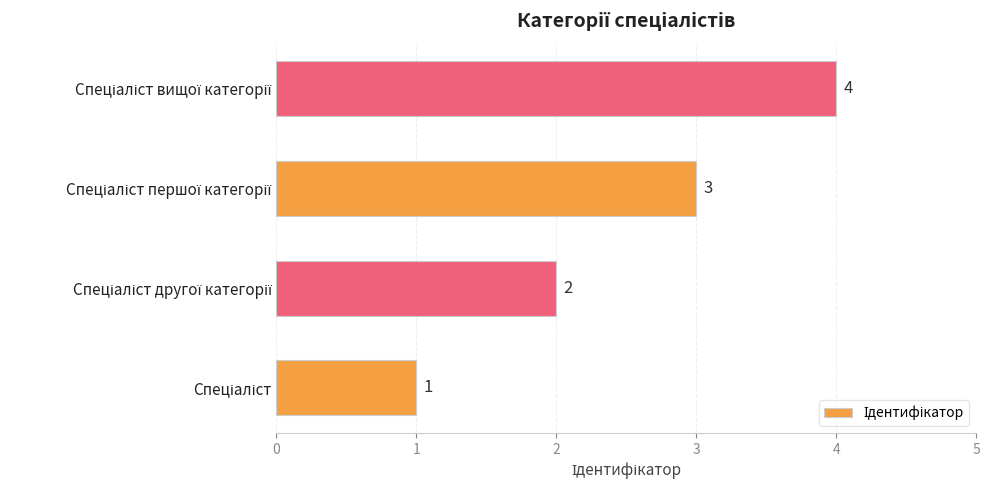

What is the greatest value displayed?

4